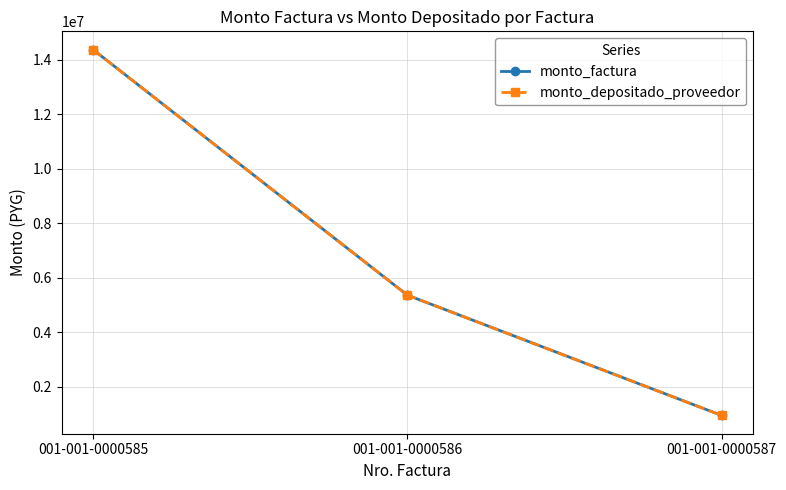

Does the chart have visible grid lines?

Yes